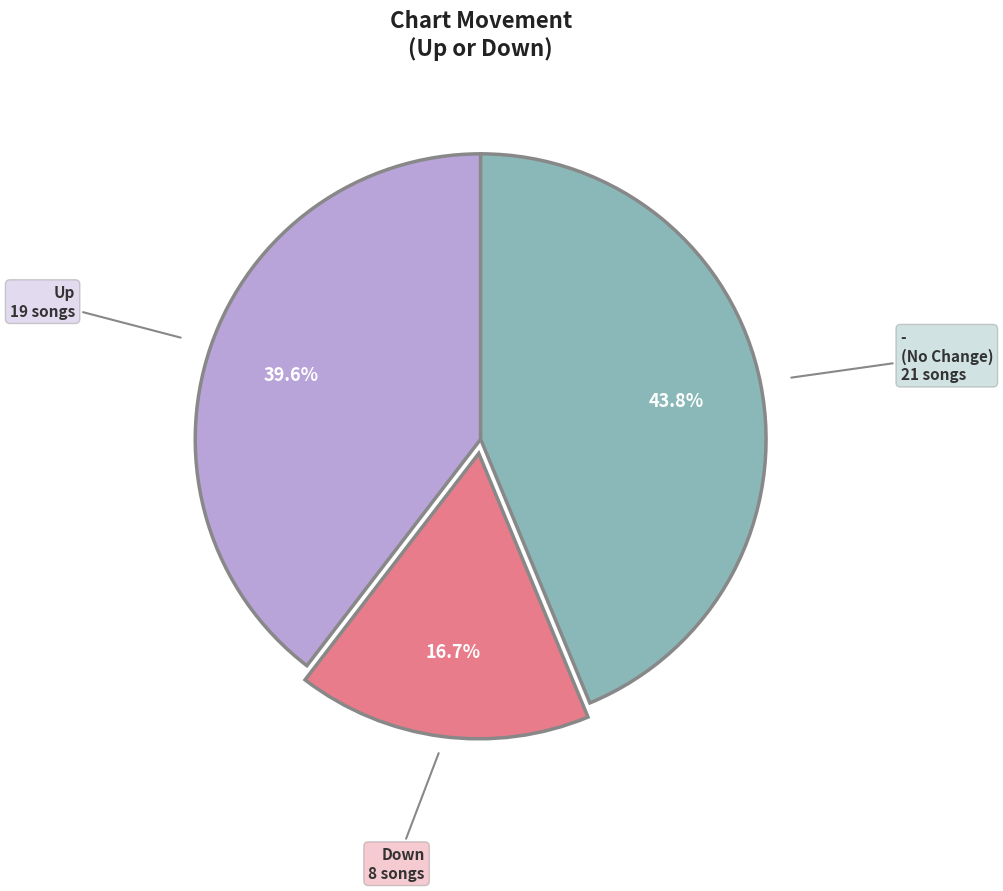

Is there a majority slice in this chart?

No